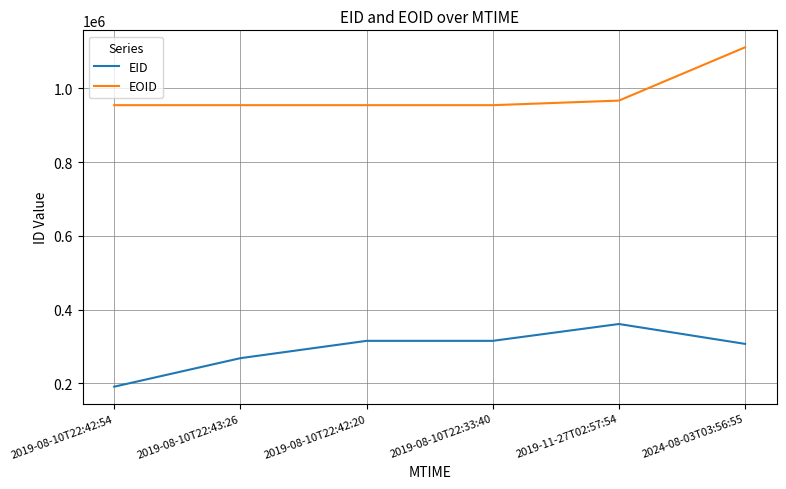

The value of EID at 2019-08-10T22:42:20 is 526686. True or false?

False